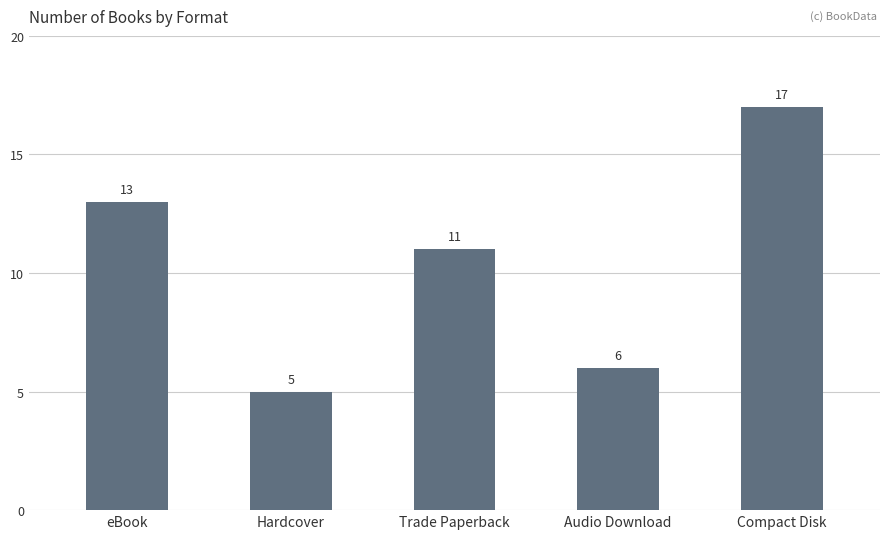

What position from the left is Compact Disk?

5